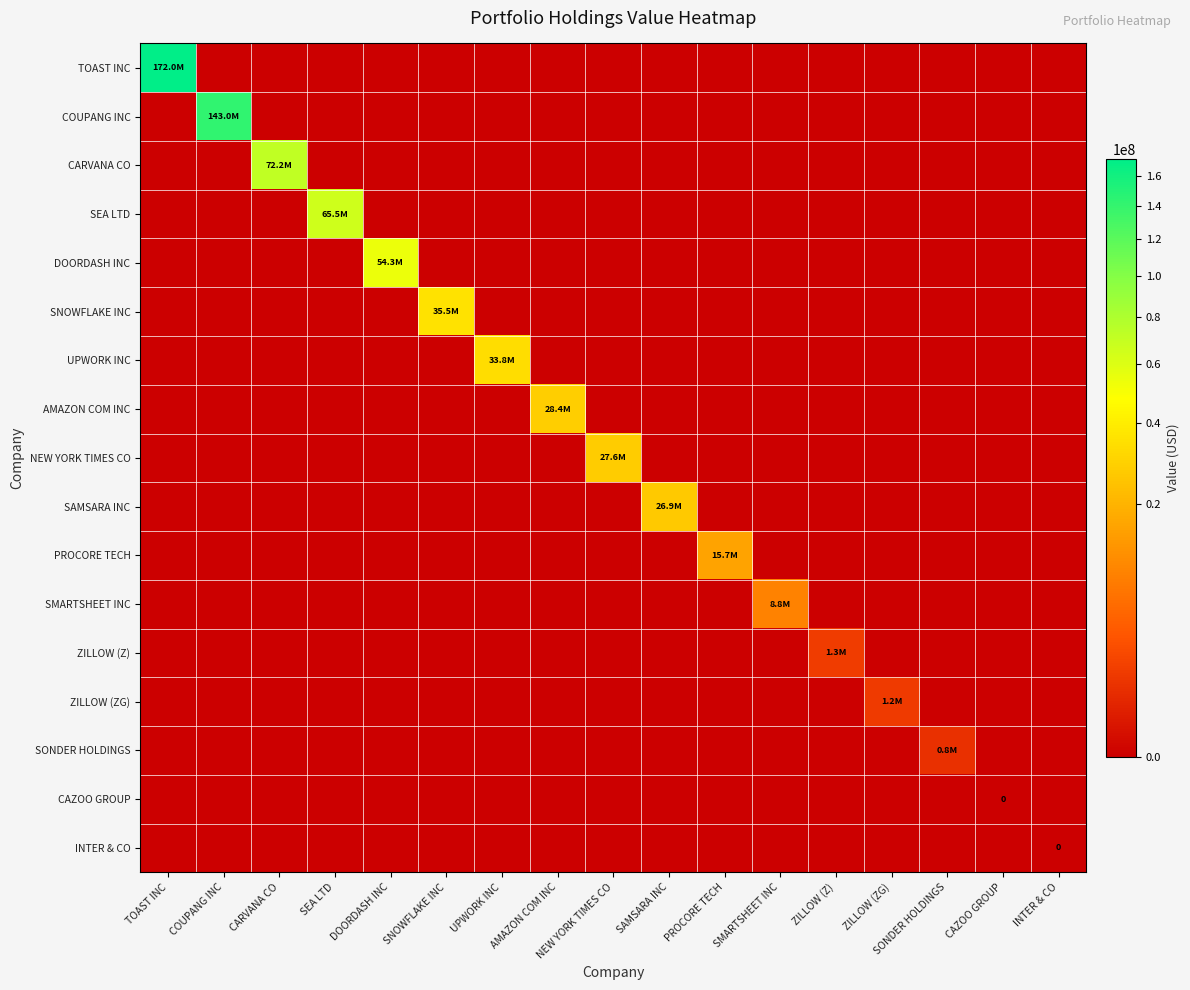

What is the maximum value for NEW YORK TIMES CO?

27604800